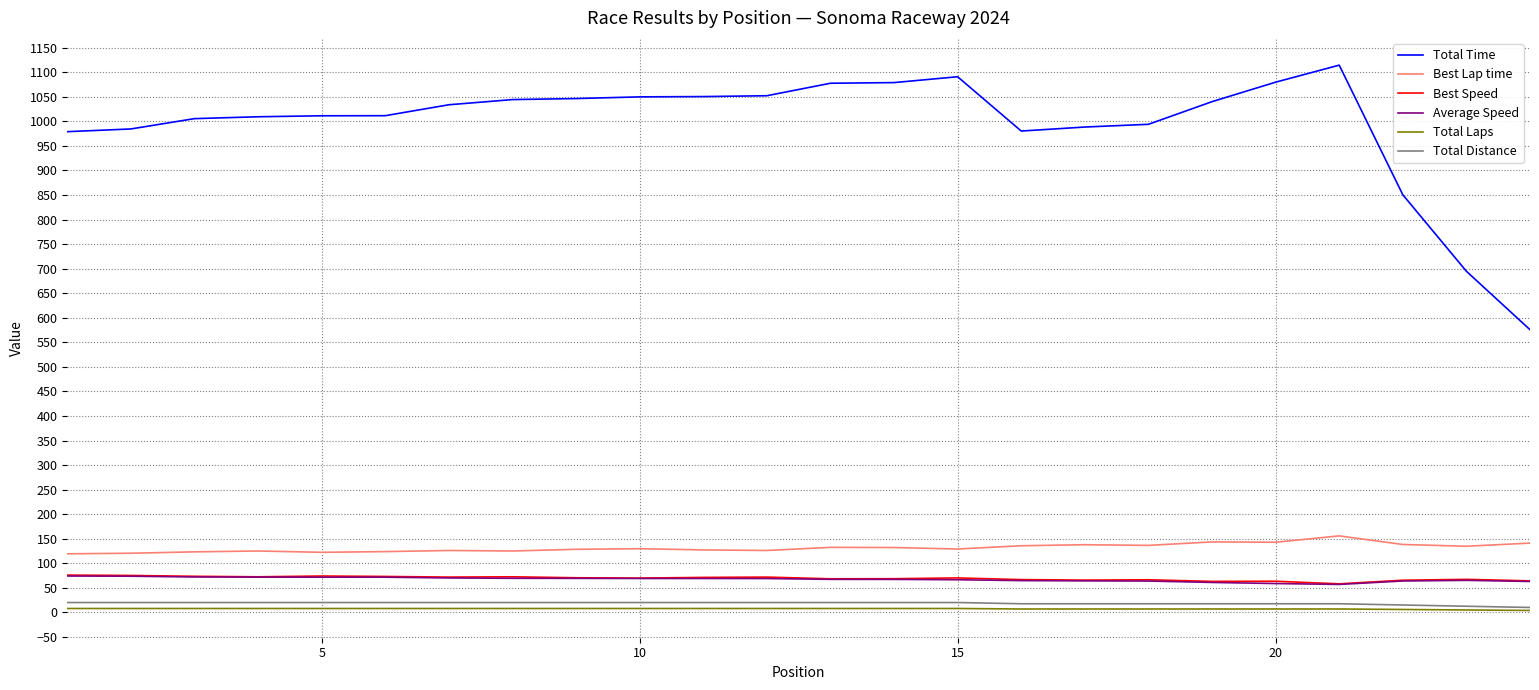

What is the difference between the second highest and minimum values in the Average Speed series?

16.7